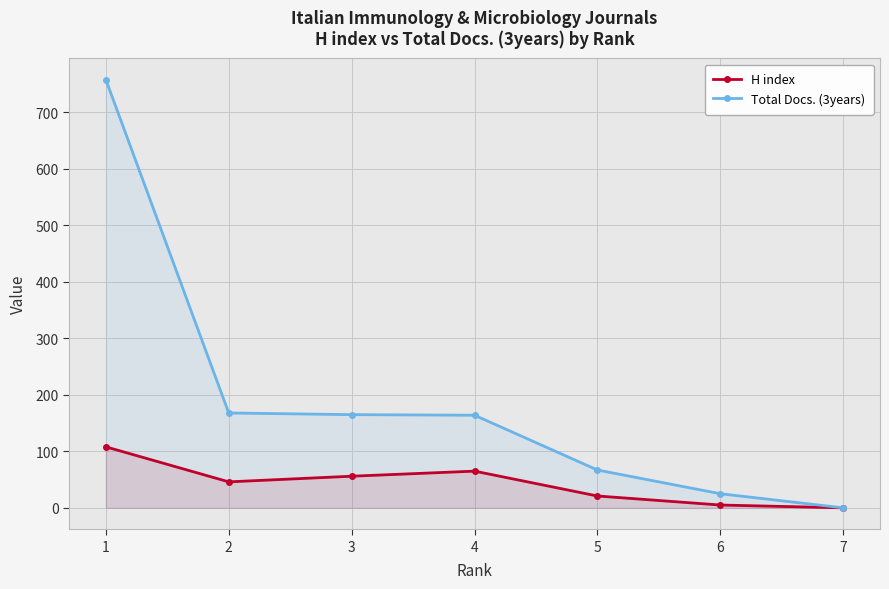

What is the value of the H index point at the 2nd from the left?

46